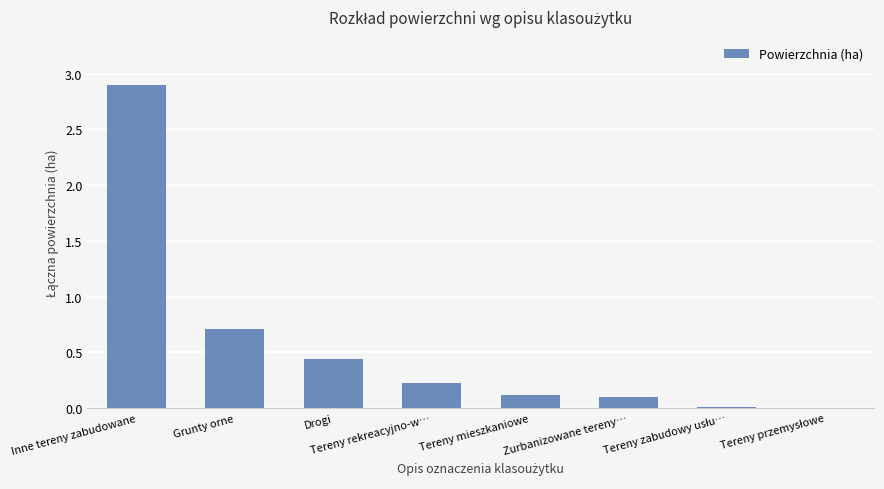

What is the change in value from Drogi to Tereny rekreacyjno-w…?

-0.2